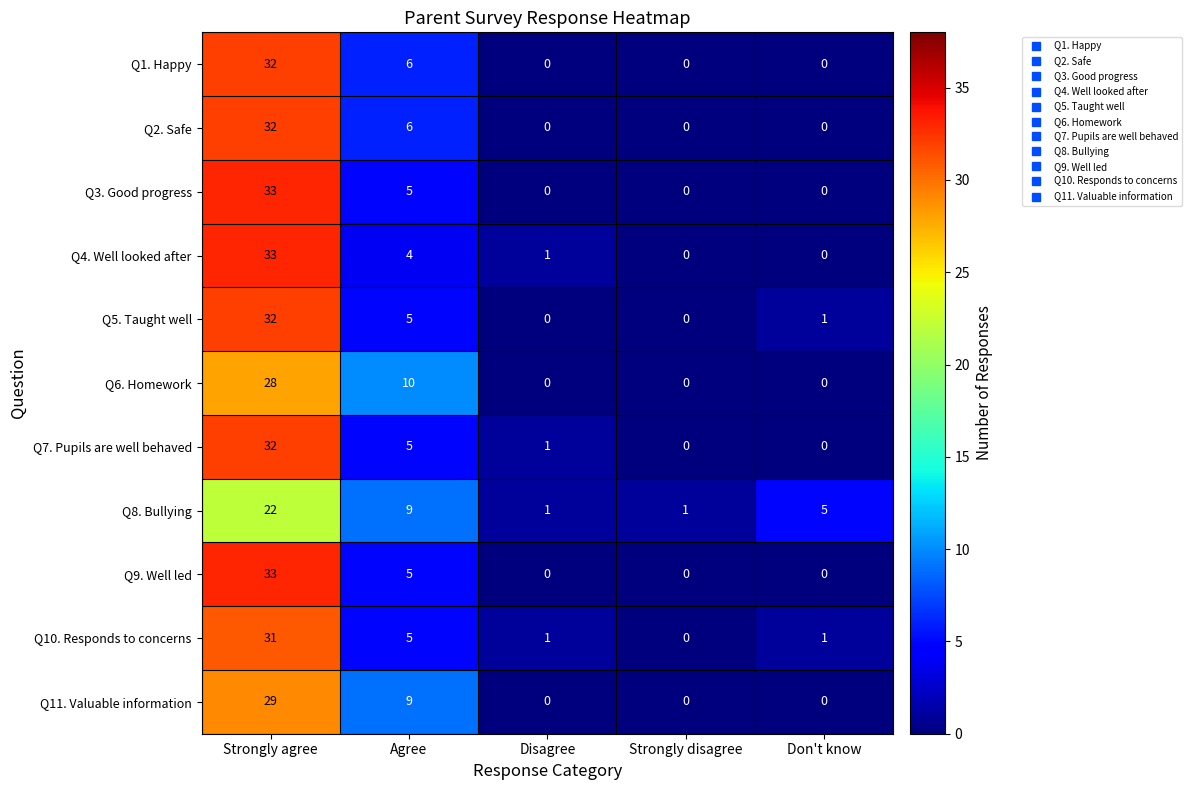

The Q8. Bullying series shows 7 at Don't know. True or false?

False